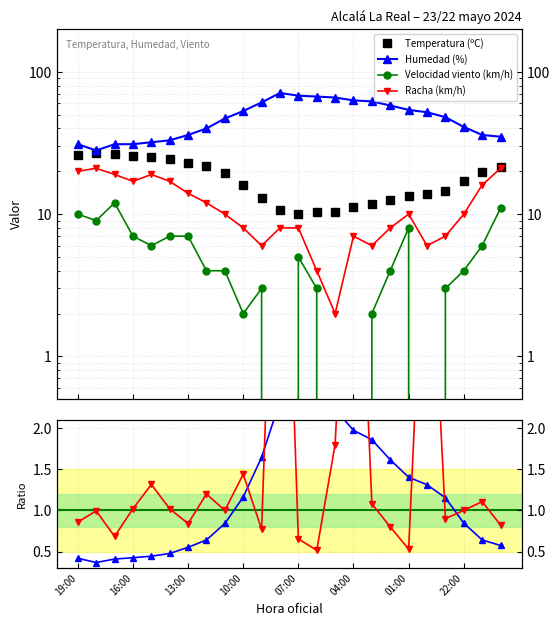

Is this an area chart (filled region under the line)?

No